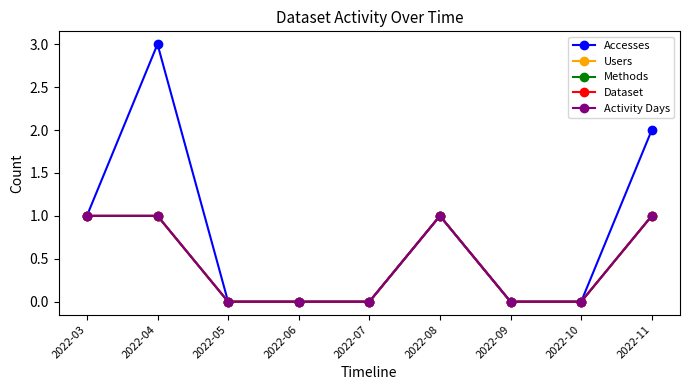

What is the maximum value shown in the chart?

3